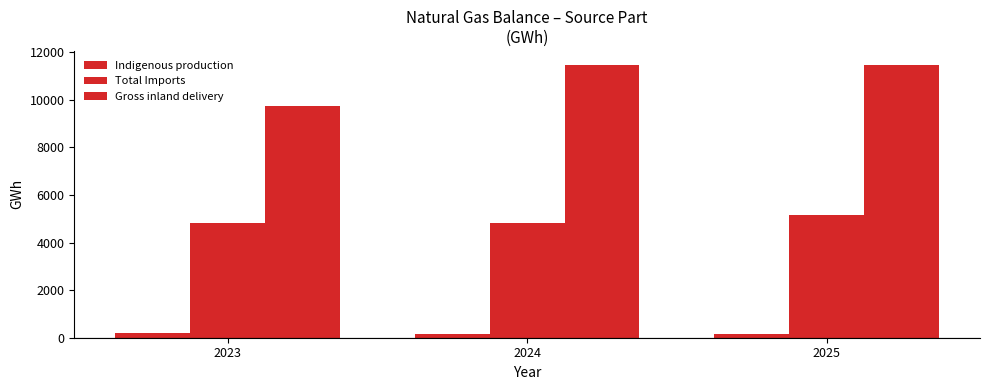

How many categories are shown in the chart?

3